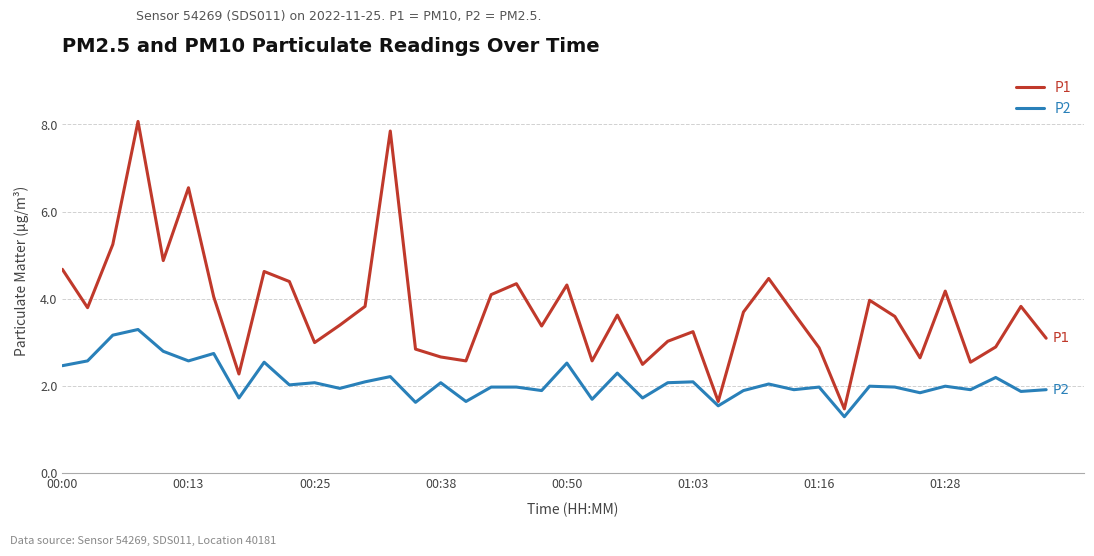

What is the smallest value displayed?

1.3